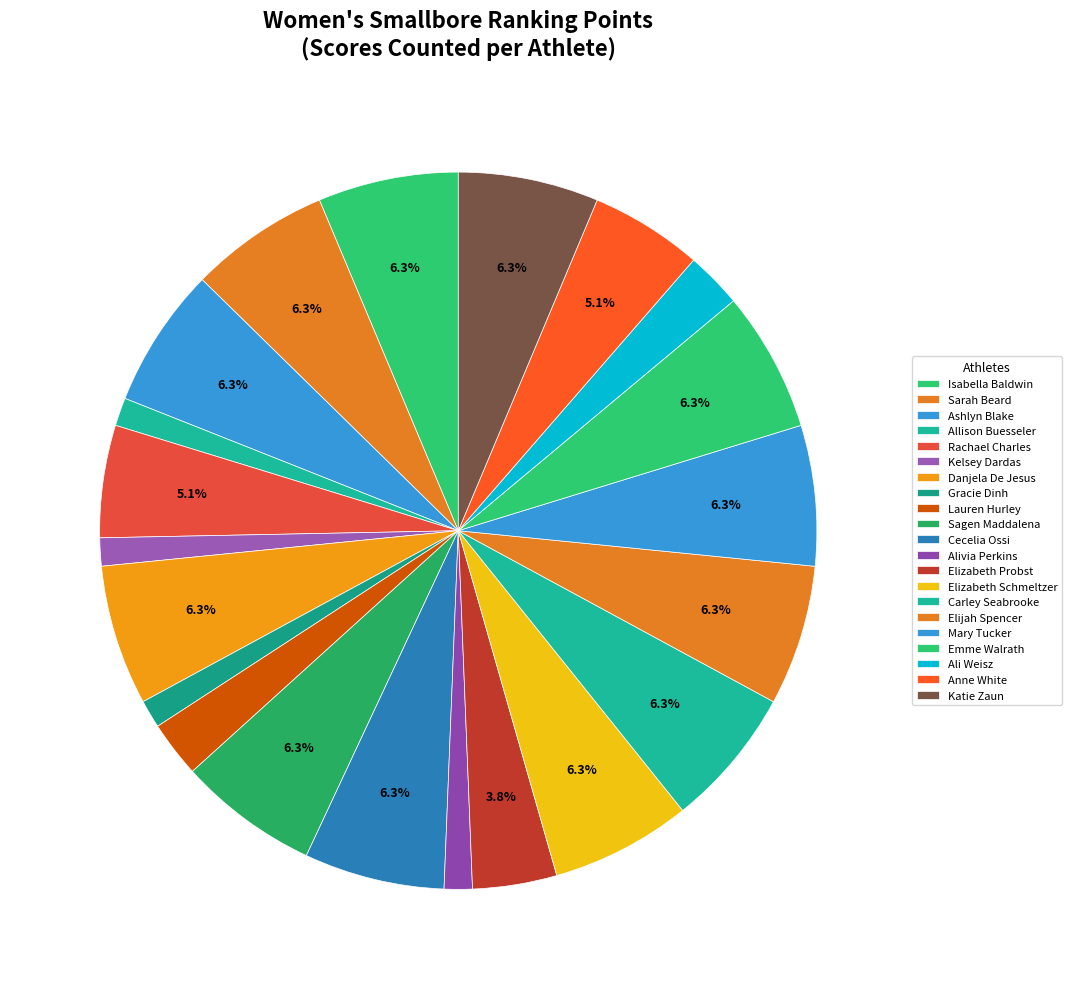

Count the number of slices in the pie.

21